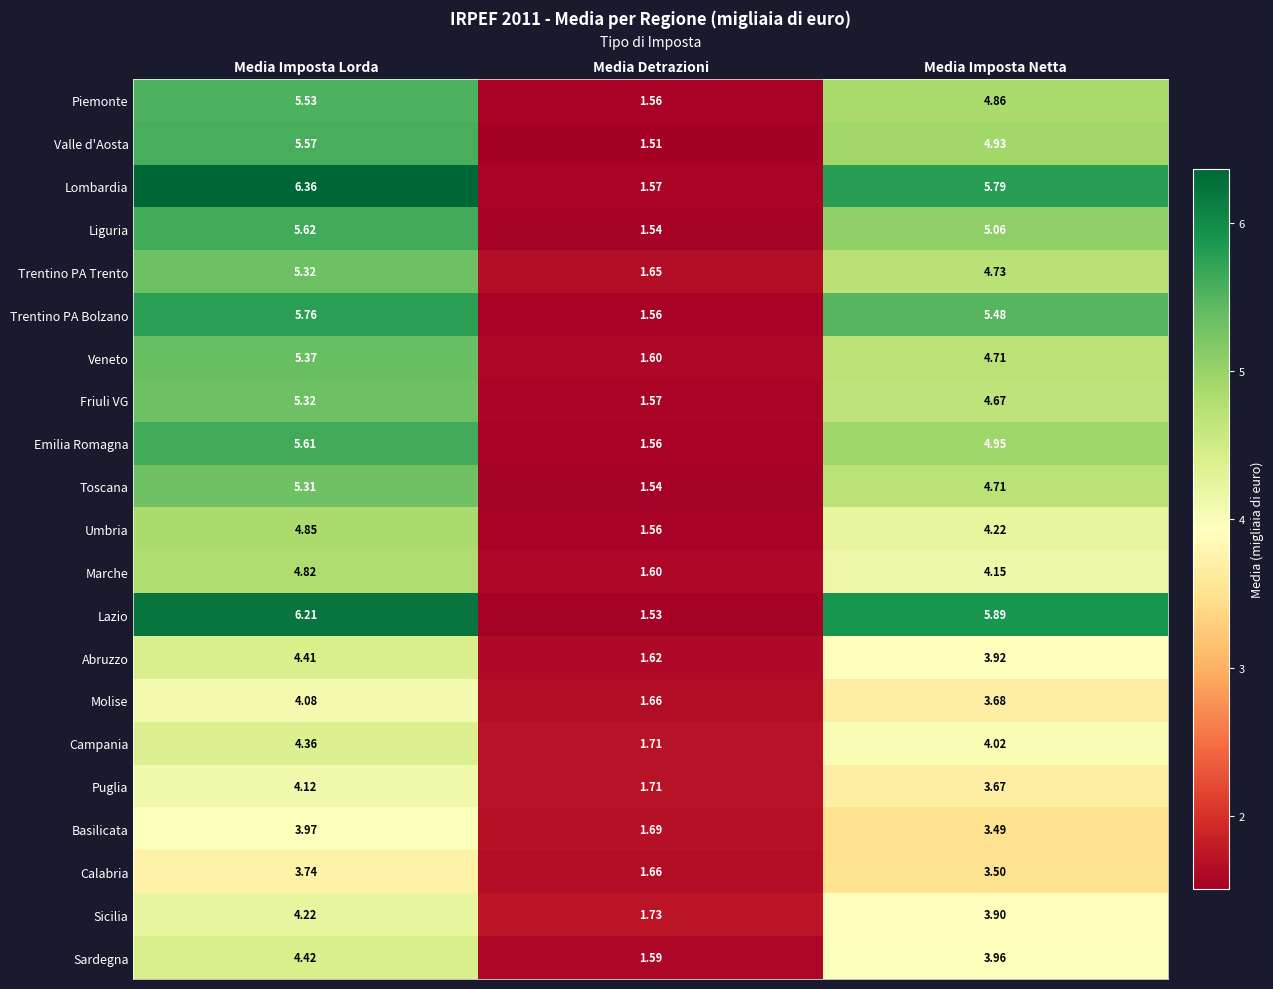

Which series has the largest range (max minus min)?

Lombardia